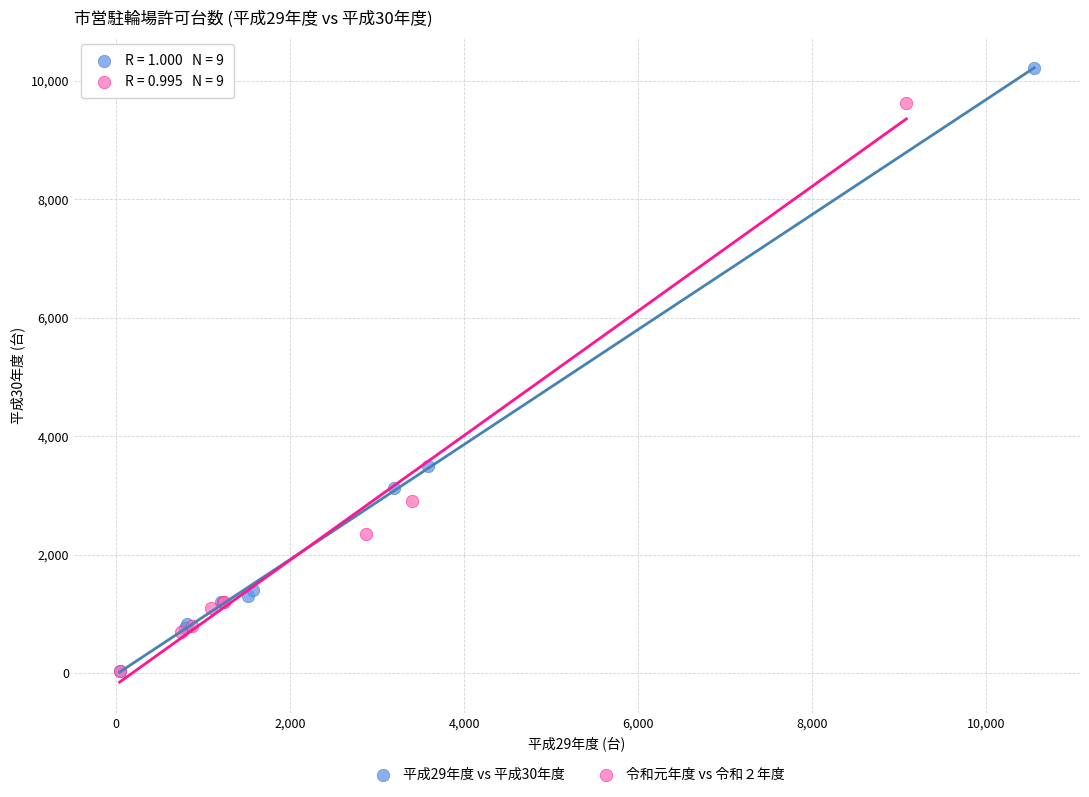

Which series has the largest Y range (max minus min)?

平成29年度 vs 平成30年度